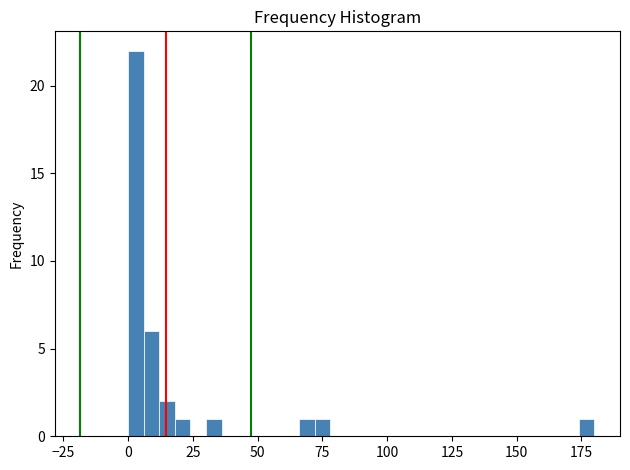

Around what value on the x-axis is the tallest bar? Give the approximate position of its centre, as read against the axis.

5